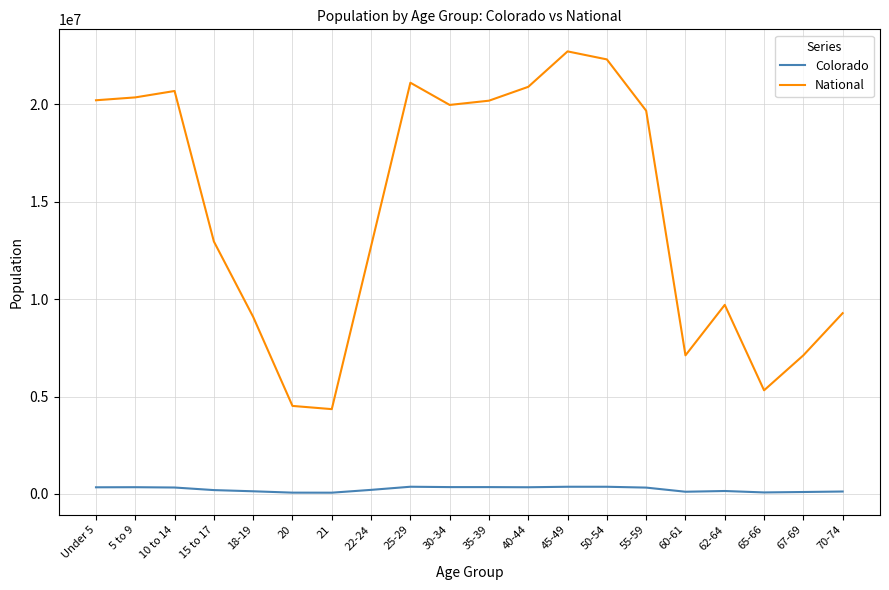

What is the minimum value for Colorado?

67385